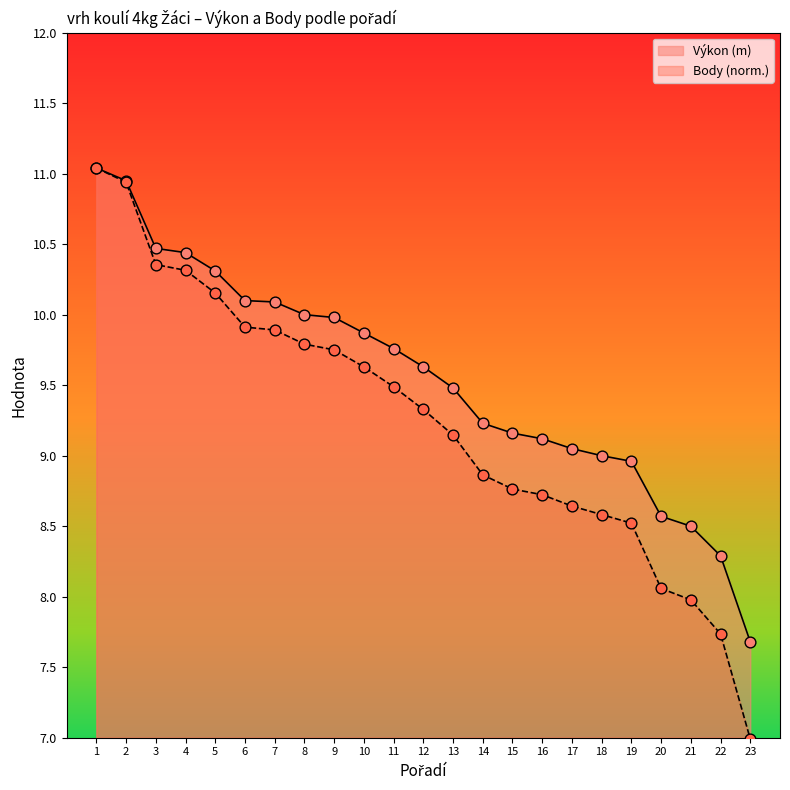

What are all the series names shown in the legend?

Výkon (m), Body (norm.)